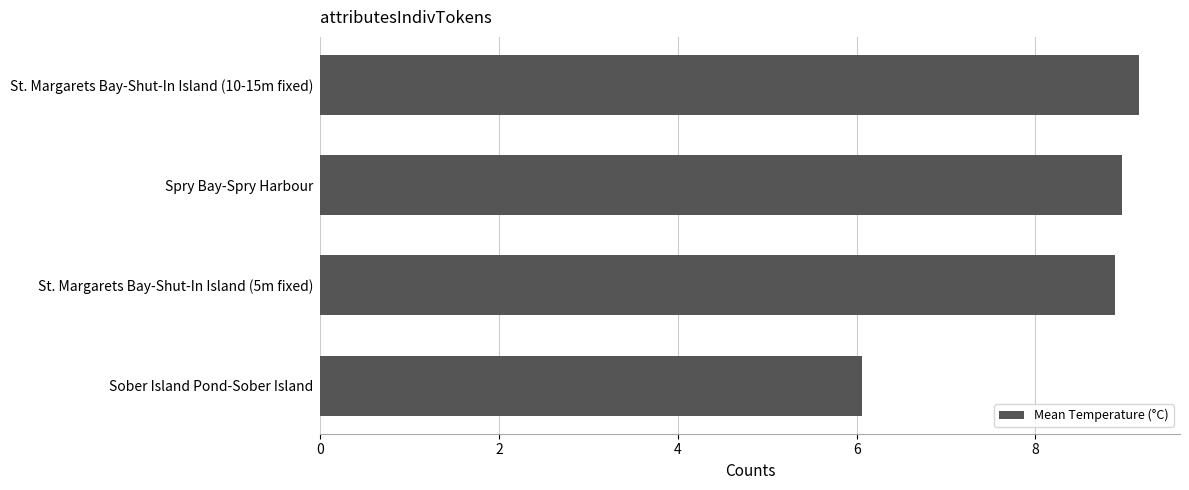

What is the change in value from Spry Bay-Spry Harbour to Sober Island Pond-Sober Island?

-2.9